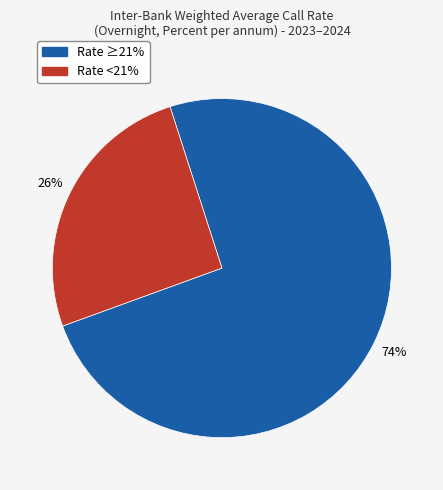

Does any single category account for the majority?

Yes